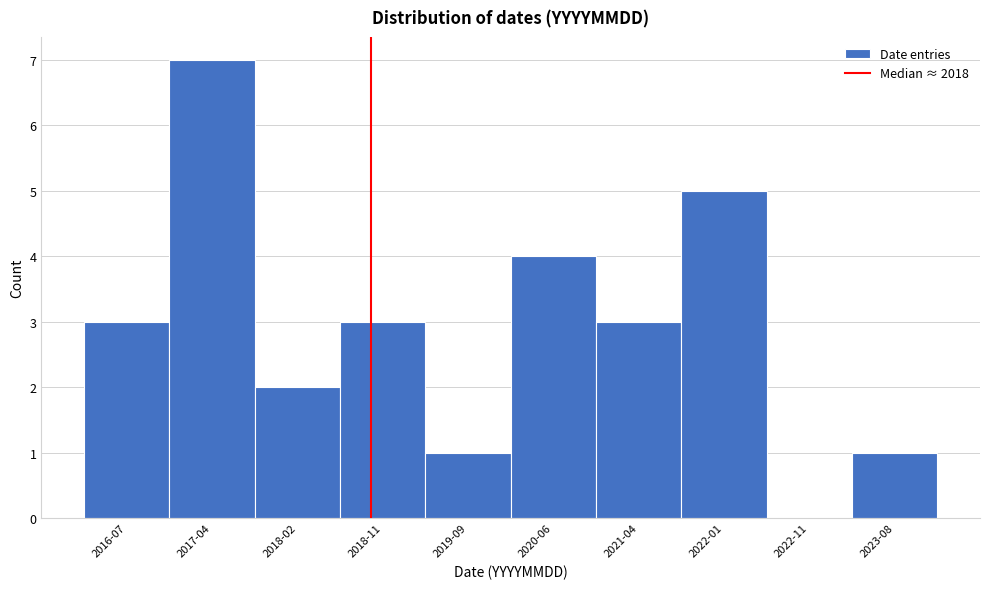

Reading left to right, transcribe all the data shown in this chart.

2016-07=3	2017-04=7	2018-02=2	2018-11=3	2019-09=1	2020-06=4	2021-04=3	2022-01=5	2022-11=0	2023-08=1